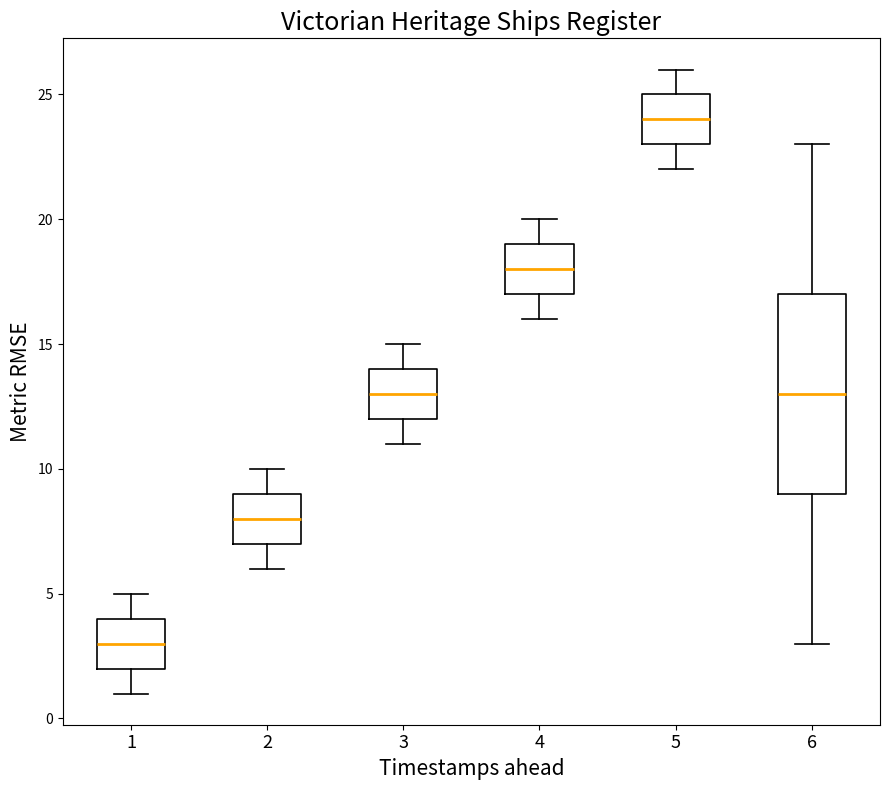

Reading left to right, read every box against the y-axis: the position of its median line, the range the box covers, and the ends of its whiskers. The values are not printed on the chart, so give them approximately, as read against the axis.

1: median 3, box 2 to 4, whiskers 1 to 5
2: median 8, box 7 to 9, whiskers 6 to 10
3: median 13, box 12 to 14, whiskers 11 to 15
4: median 18, box 17 to 19, whiskers 16 to 20
5: median 24, box 23 to 25, whiskers 22 to 26
6: median 13, box 9 to 17, whiskers 3 to 23